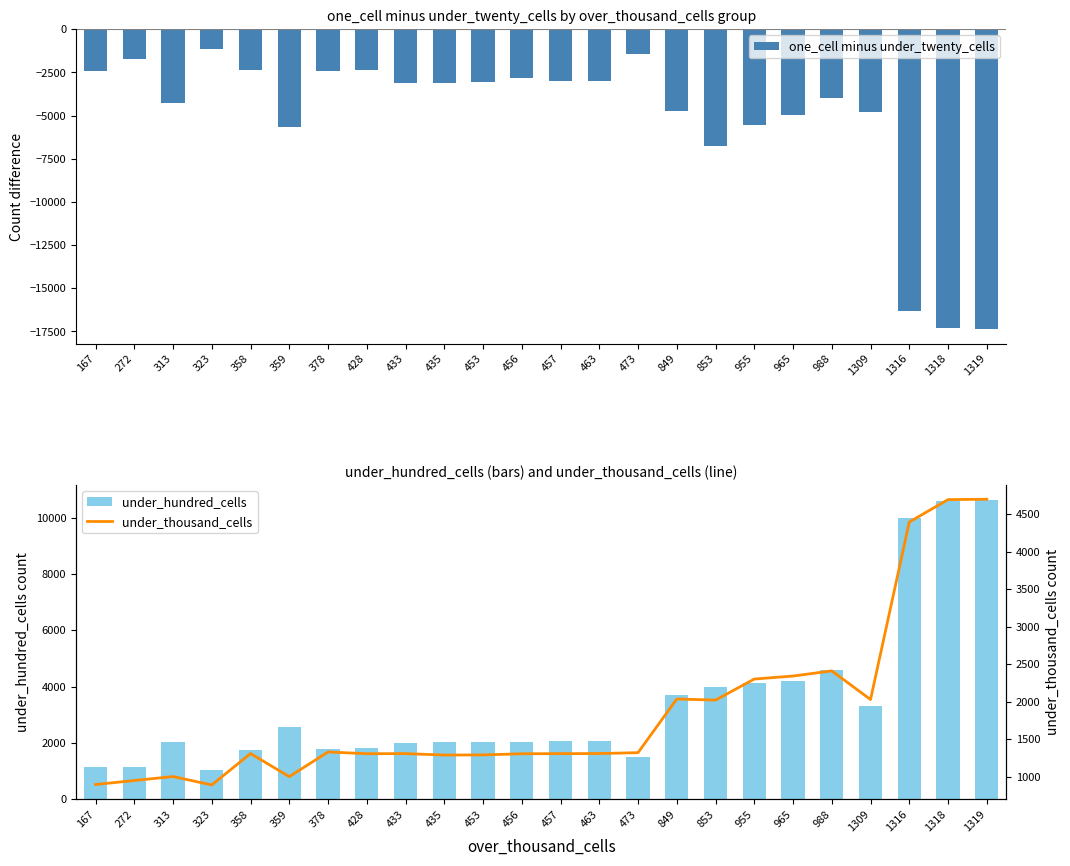

Which category has the lowest value across all series?

1319